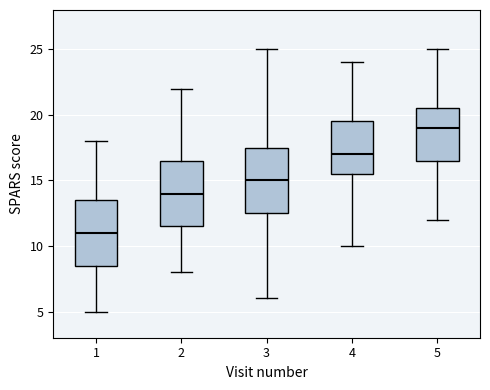

Which box's median line is the lowest?

1